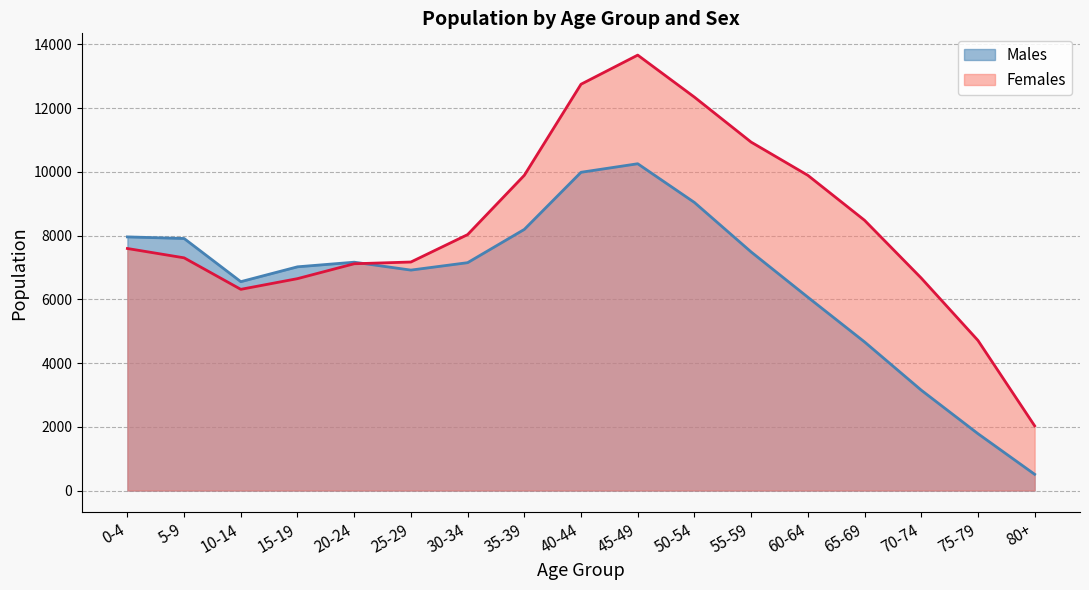

True or false: Females has more than 0 interior local peaks.

True